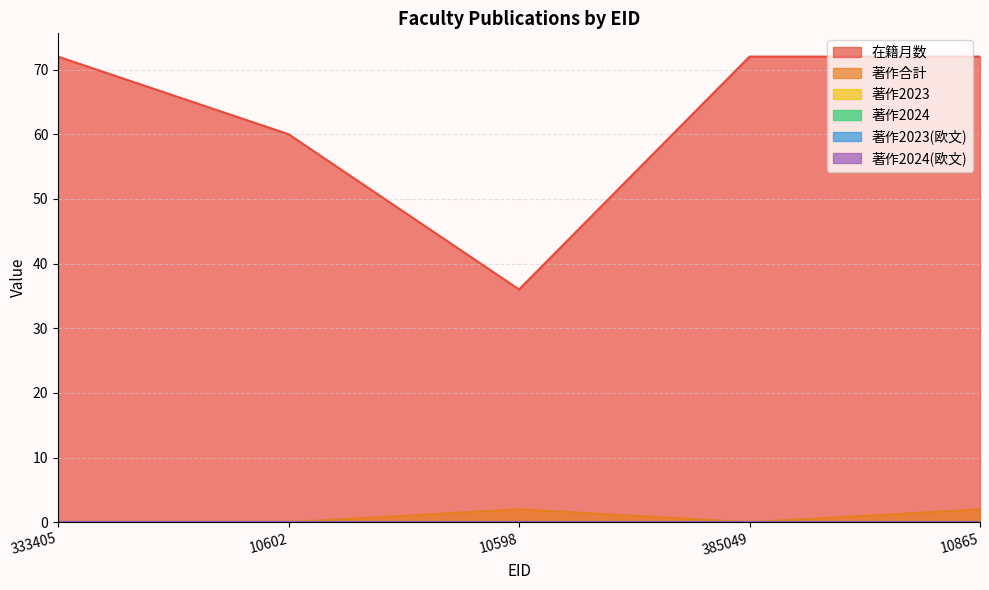

Which series changed the most between 10602 and 10598?

在籍月数